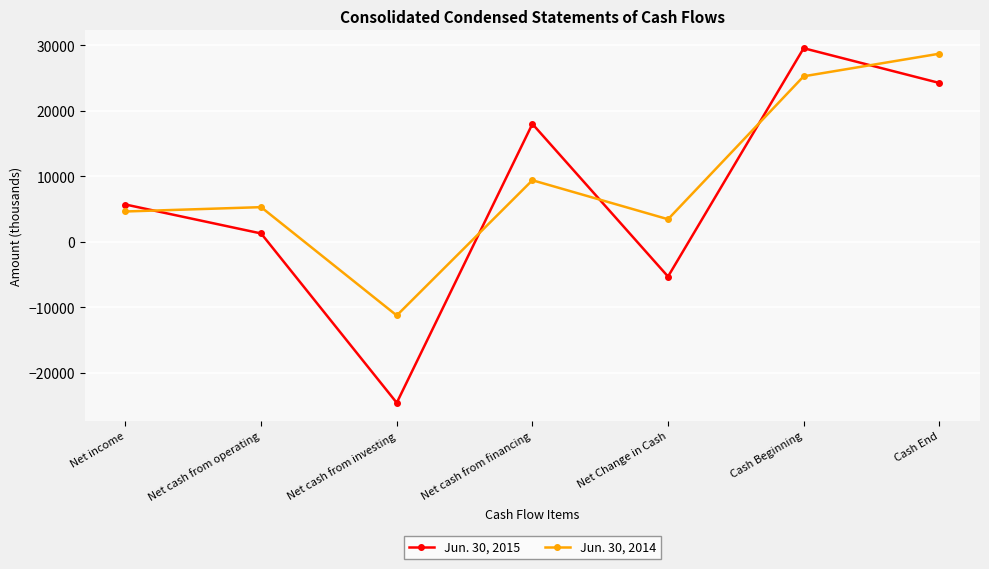

At which category is the sum across all series the highest?

Cash Beginning